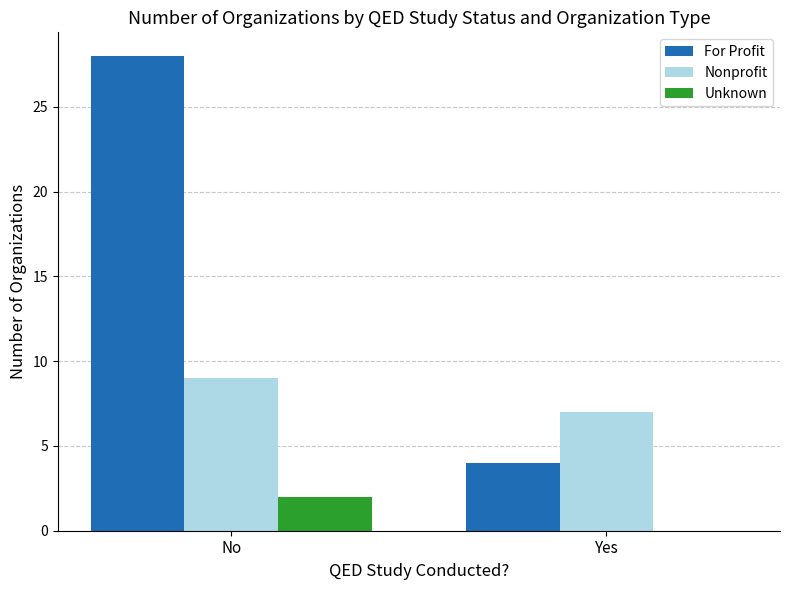

Is the value of For Profit at Yes greater than the value of Nonprofit at No?

No